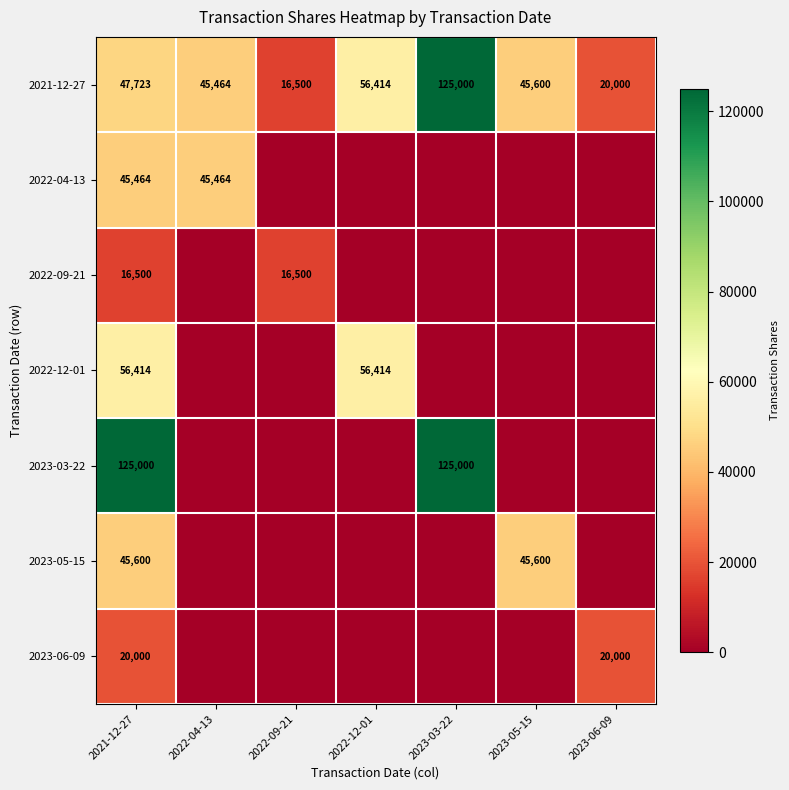

Rank the categories by 2021-12-27 value from highest to lowest.

2023-03-22, 2022-12-01, 2021-12-27, 2023-05-15, 2022-04-13, 2023-06-09, 2022-09-21